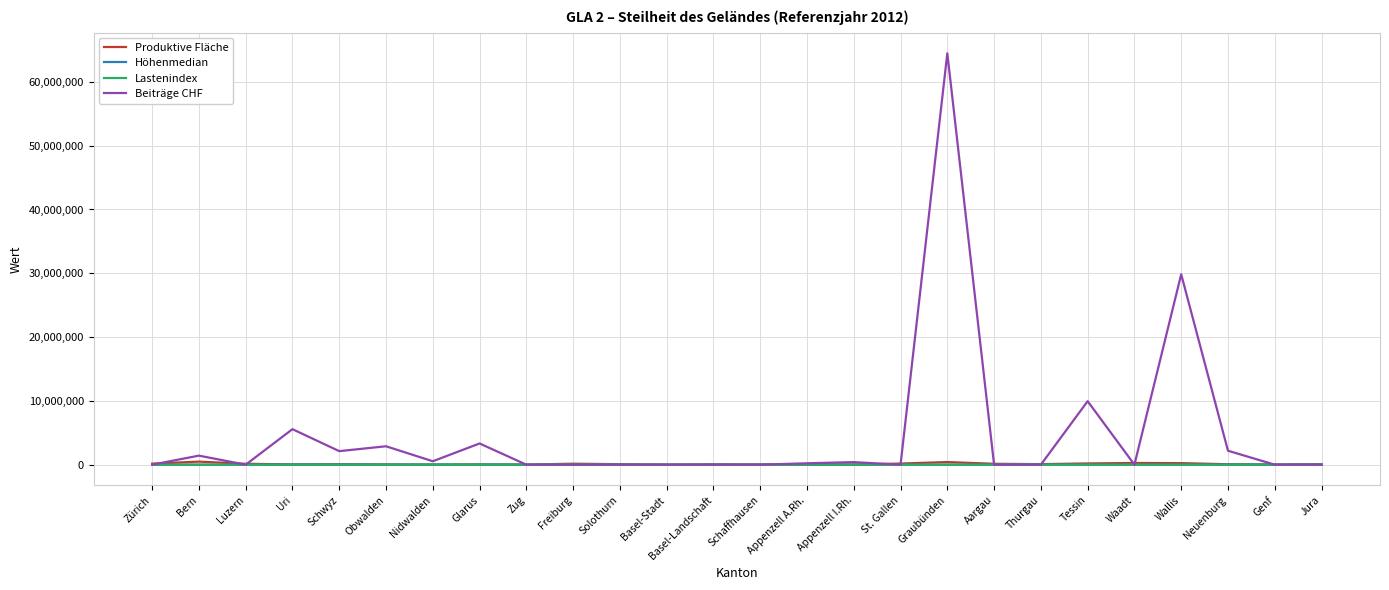

What is the maximum value shown in the chart?

64482982.0